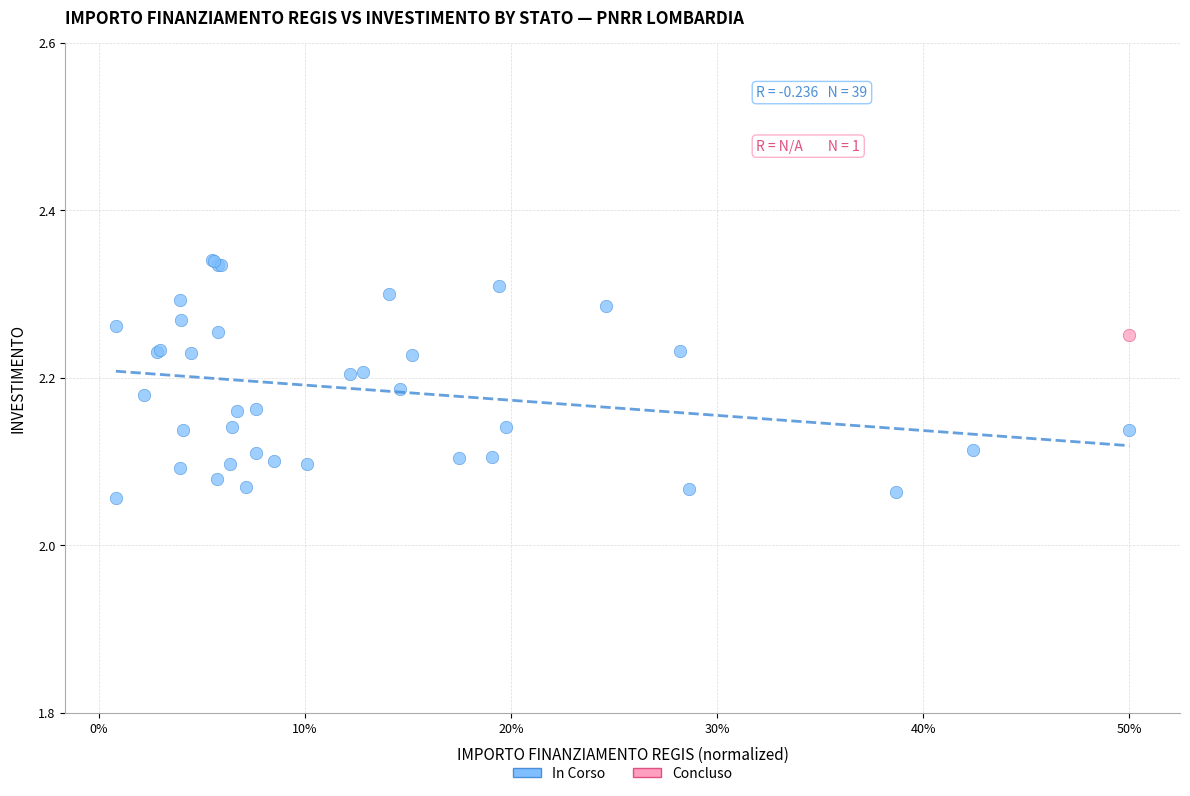

What are all the series names shown in the legend?

In Corso, Concluso